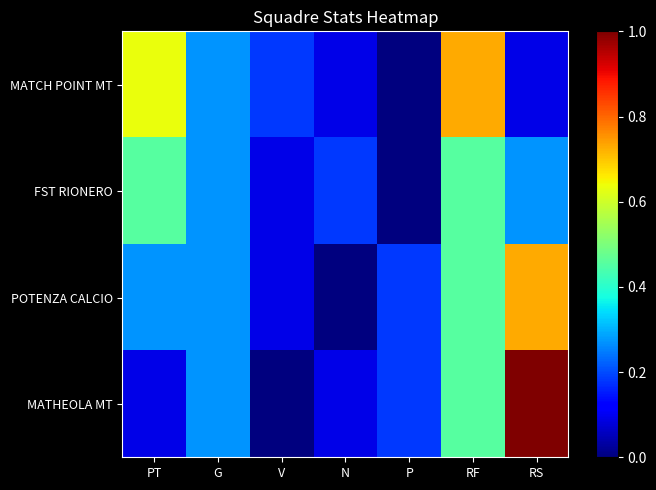

What is the total value across all series at G?

1.1